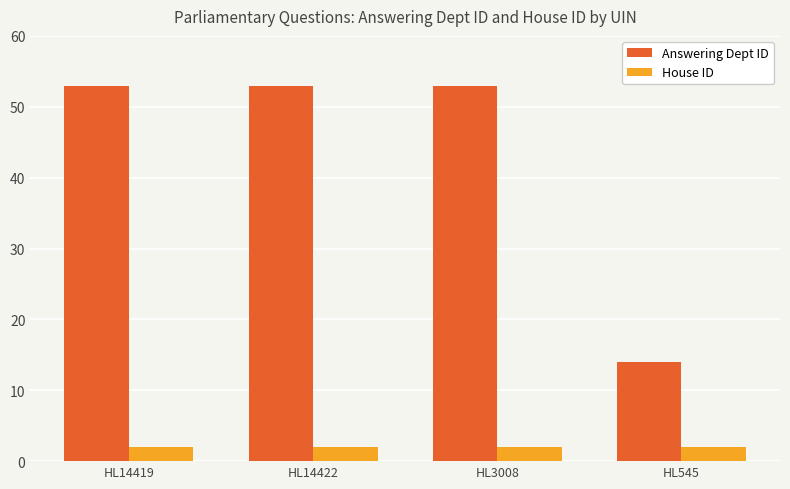

How many series are shown in this chart?

2